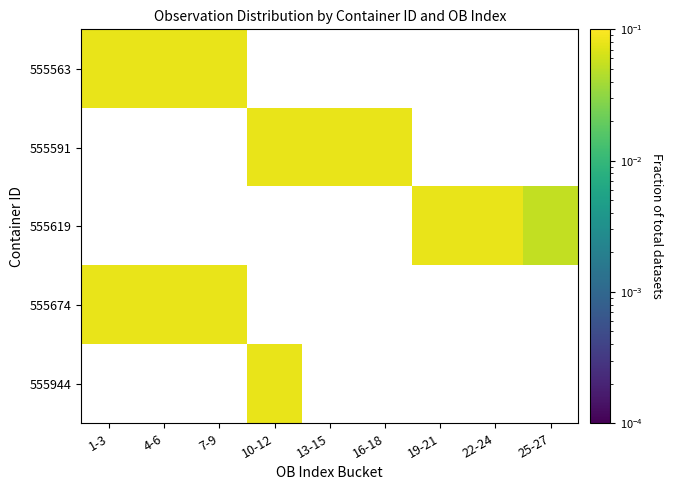

List the series in order of their overall mean, lowest first.

555563, 555591, 555619, 555674, 555944